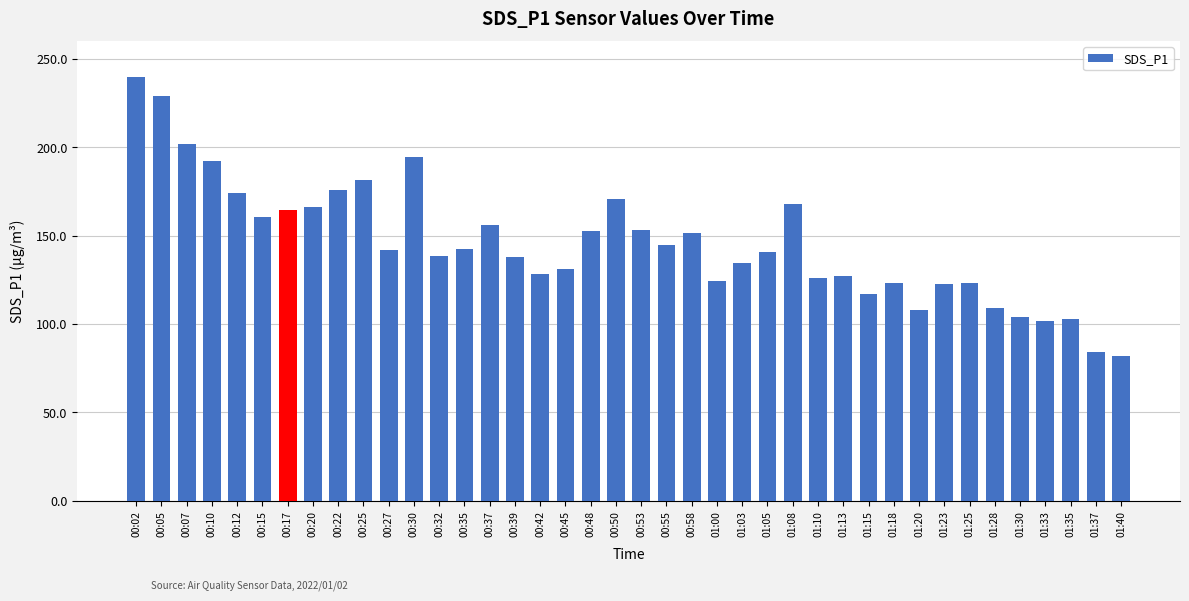

Where is the data nearest to the value 160?

00:15